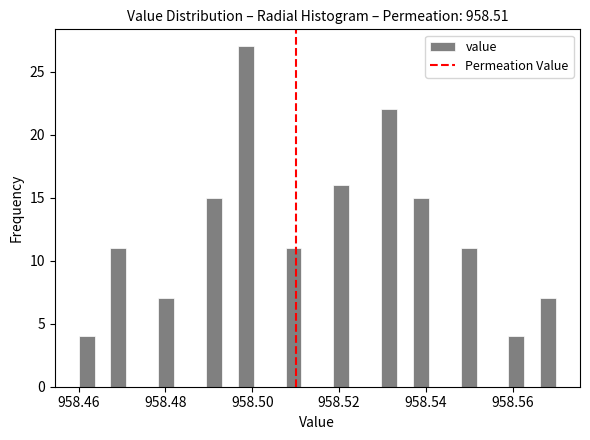

Read against the x-axis, roughly where is the centre of the tallest bar?

958.498